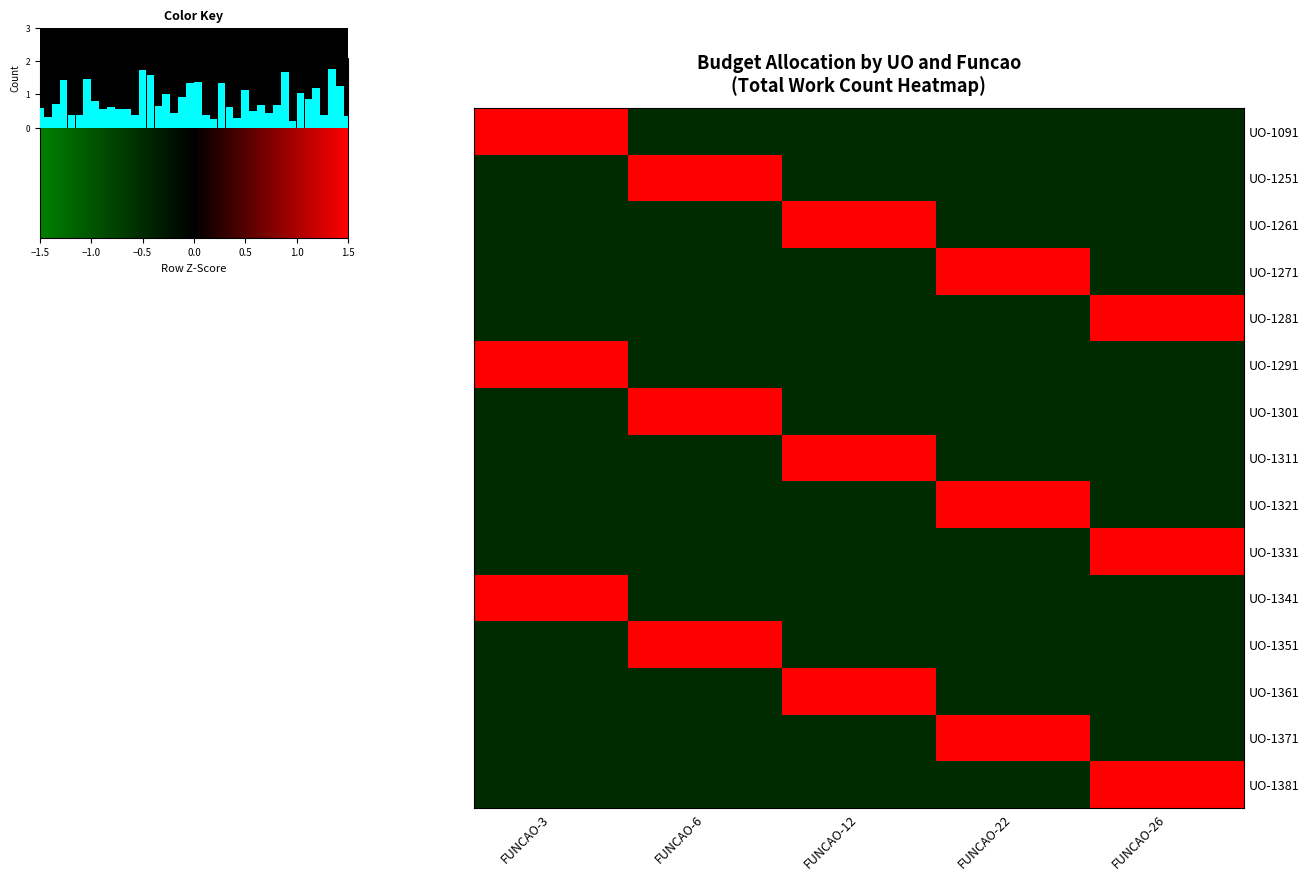

What is the greatest value displayed?

2.0